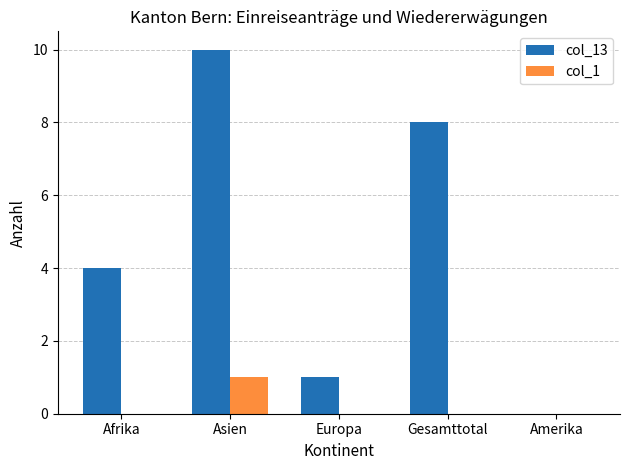

What is the difference between the col_13 values at Asien and Amerika?

10